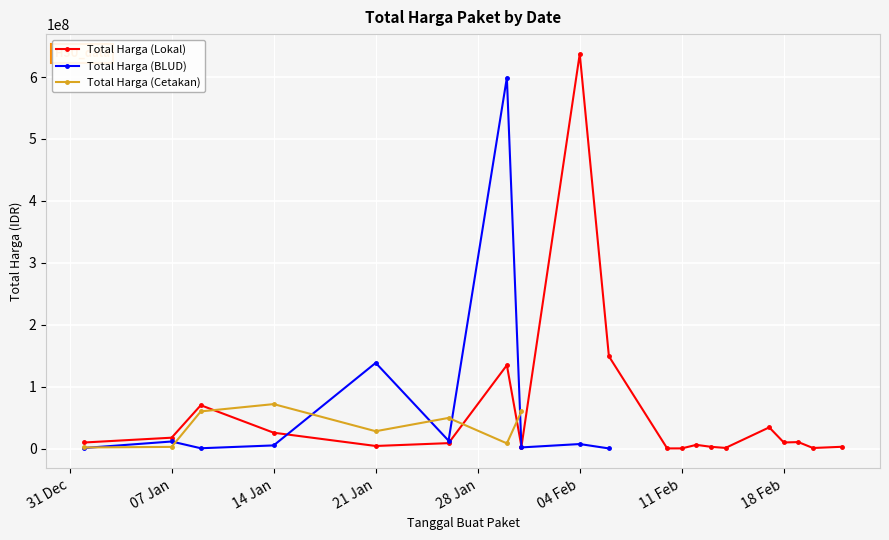

What is the highest value of the Total Harga (Lokal) series?

637450000